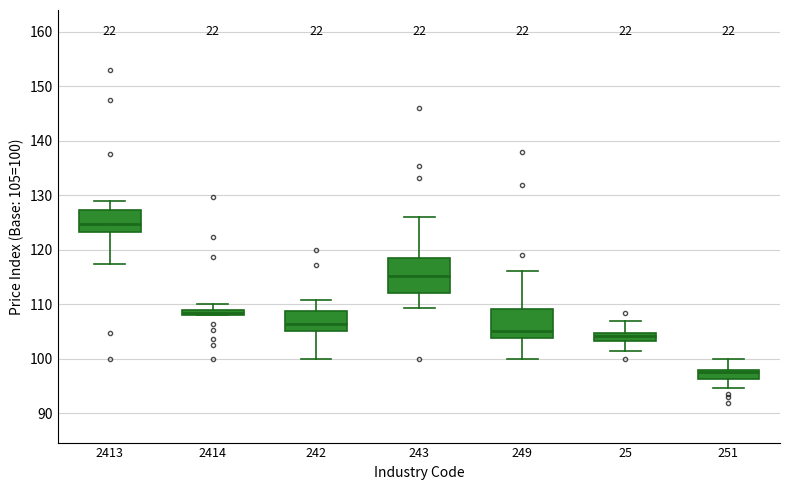

Where does the lower whisker of the box at x = 2413 end on the y-axis? The values are not printed on the chart, so give them approximately, as read against the axis.

117